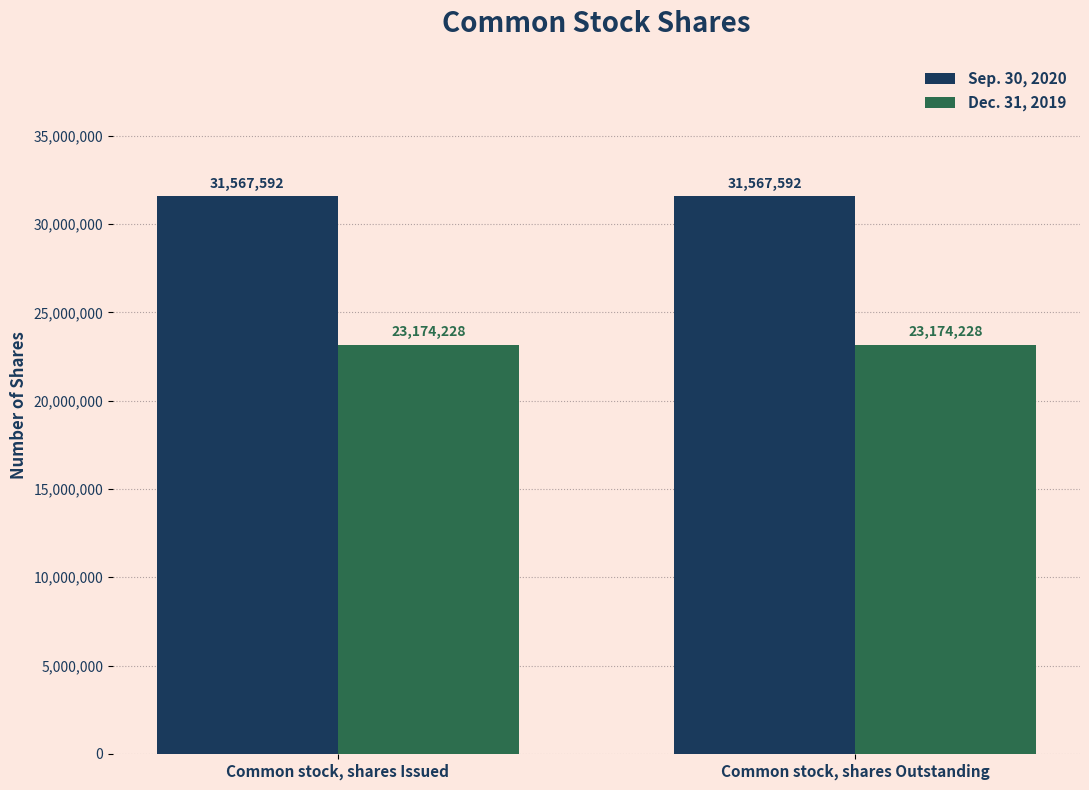

At Common stock, shares Issued, list the series in order from largest to smallest.

Sep. 30, 2020, Dec. 31, 2019